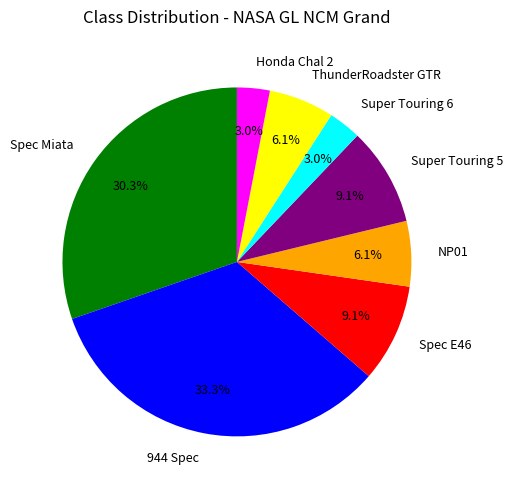

How many slices are in this pie chart?

8